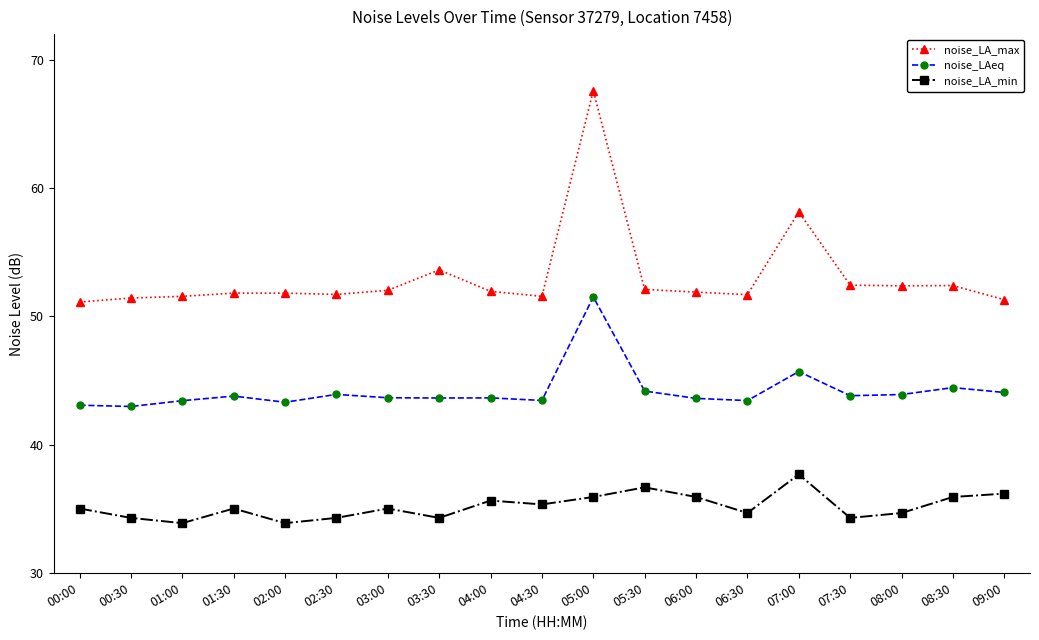

What is the greatest value displayed?

67.6